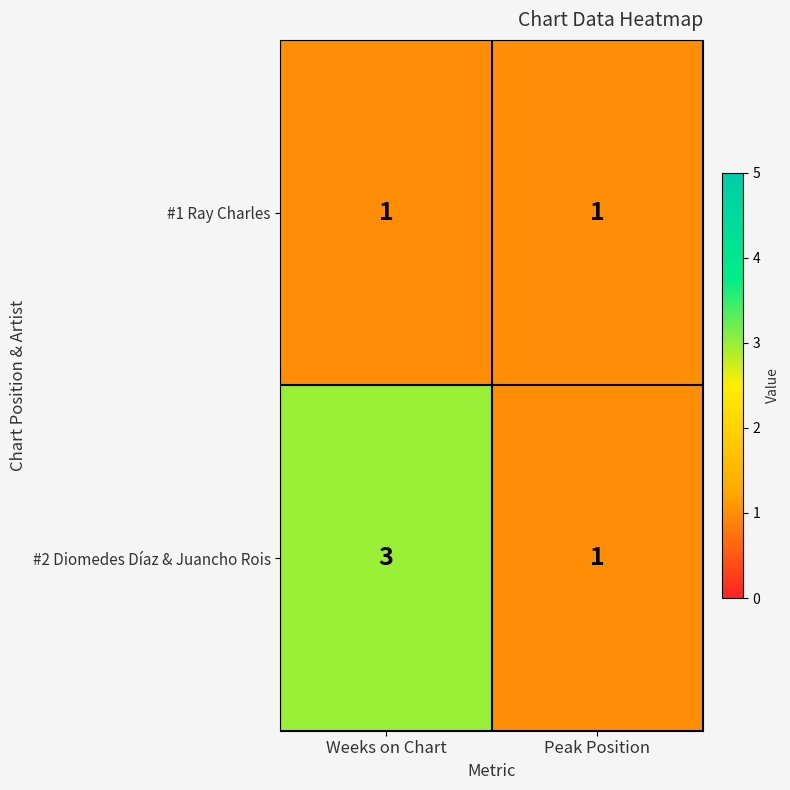

What is the total value across all series at Weeks on Chart?

4